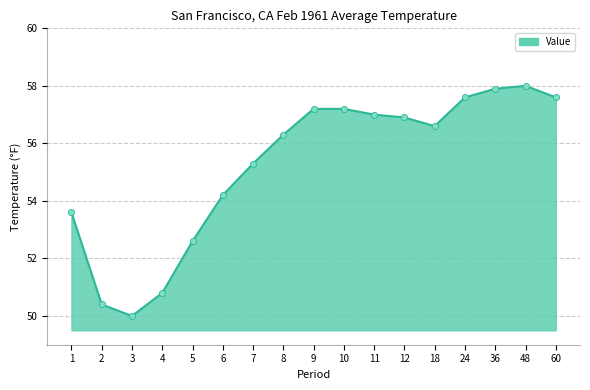

Approximately how many times larger is the value at 3 compared to 8?

0.9